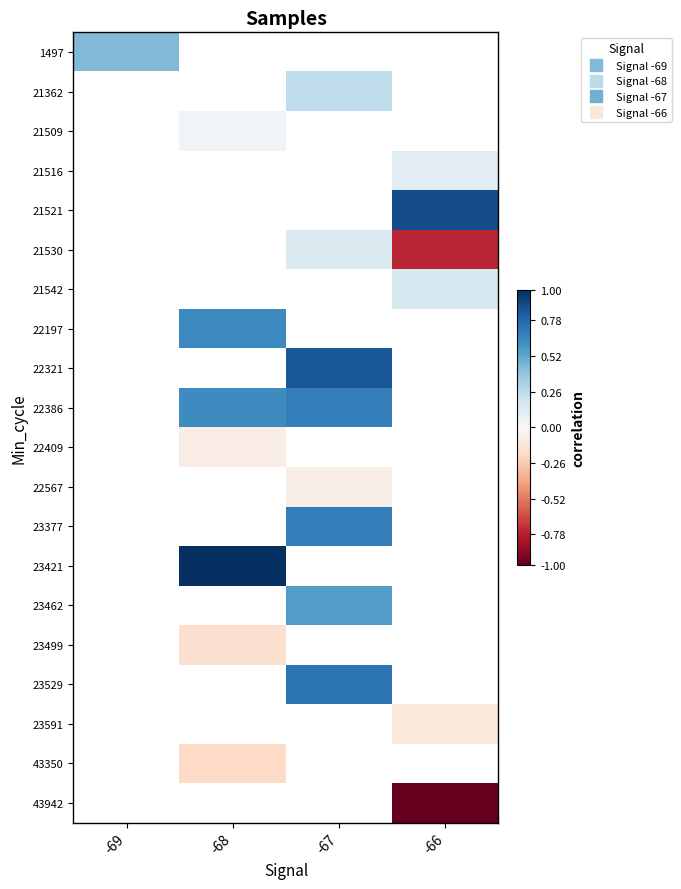

How many data points in 22321 are above 0?

1